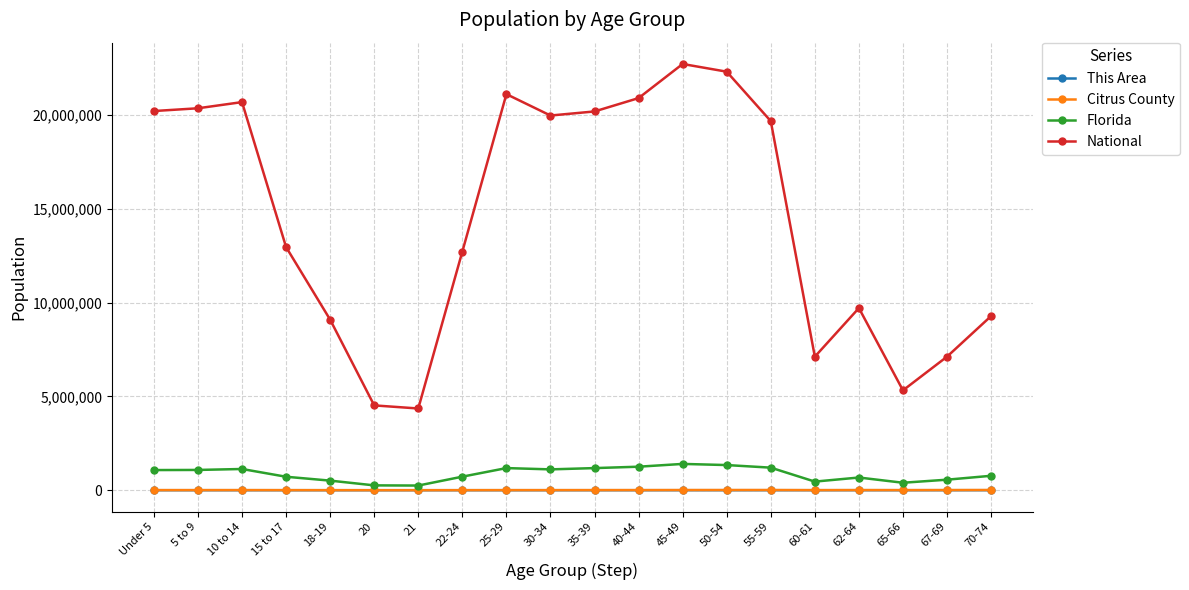

Count the number of data series in this chart.

4